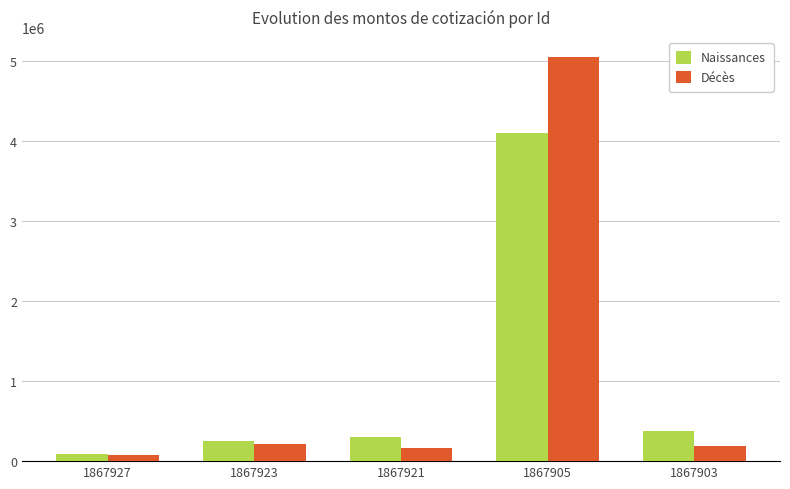

The Naissances series shows 468847.0 at 1867921. True or false?

False